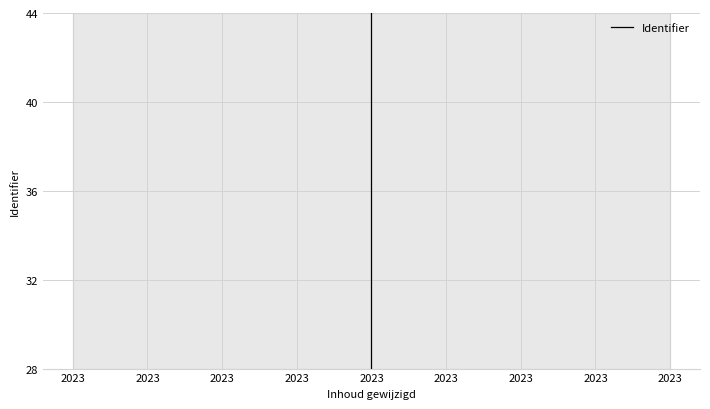

Which label corresponds to the largest value in the chart?

2023